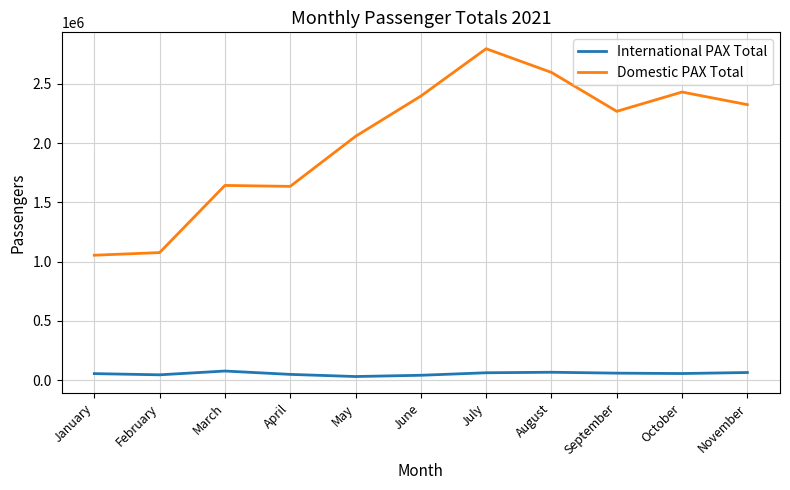

True or false: International PAX Total has a value of 49936 at April.

True